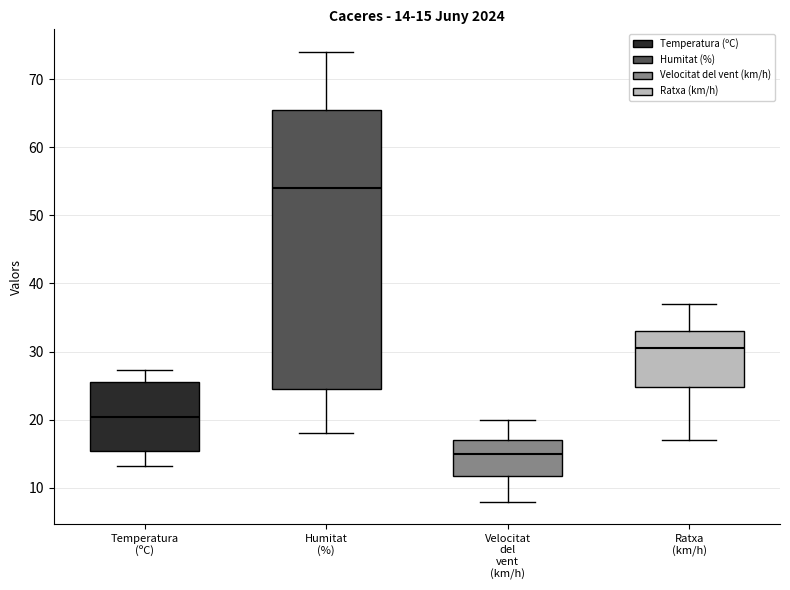

Which box has the lowest median line?

Velocitat del vent (km/h)